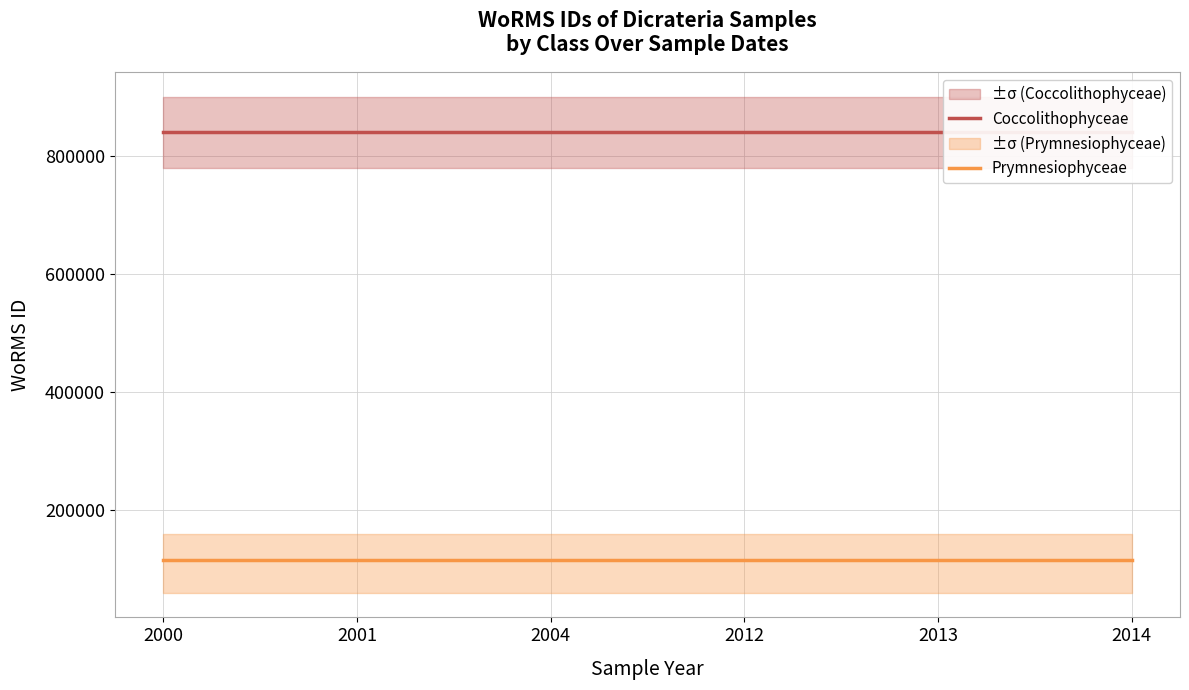

How many lines are shown in the chart?

2